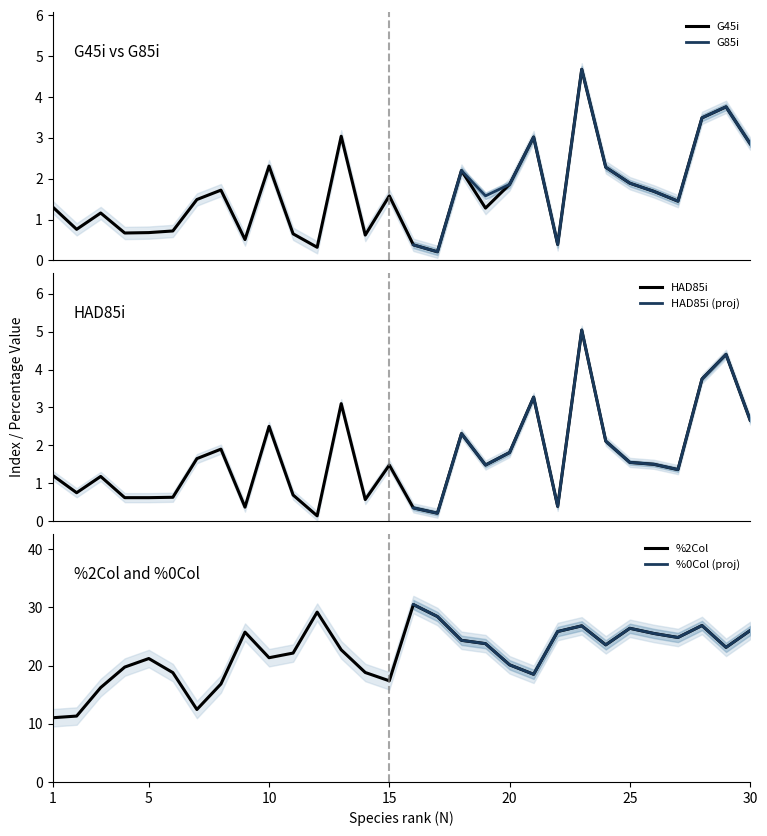

Which series has the widest spread of values?

%2Col